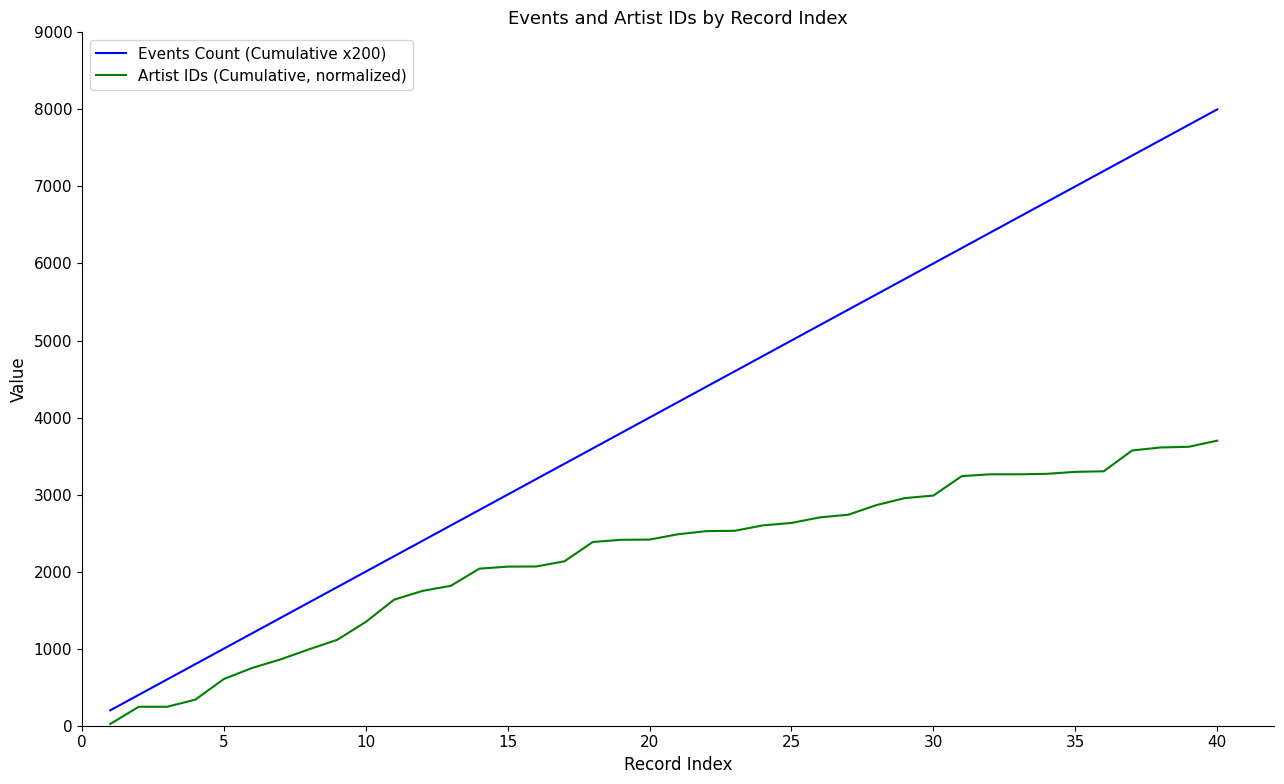

Rank the series by their average value, from highest to lowest.

Events Count (Cumulative x200), Artist IDs (Cumulative, normalized)